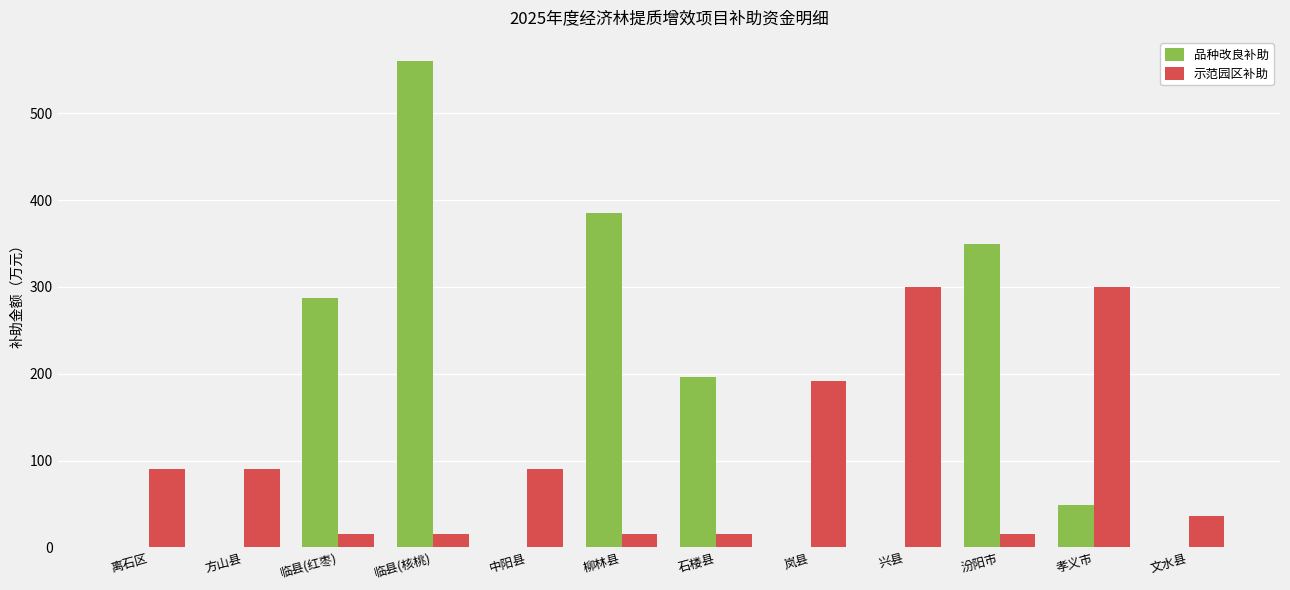

What is the approximate value of 示范园区补助 at 临县(红枣)?

15